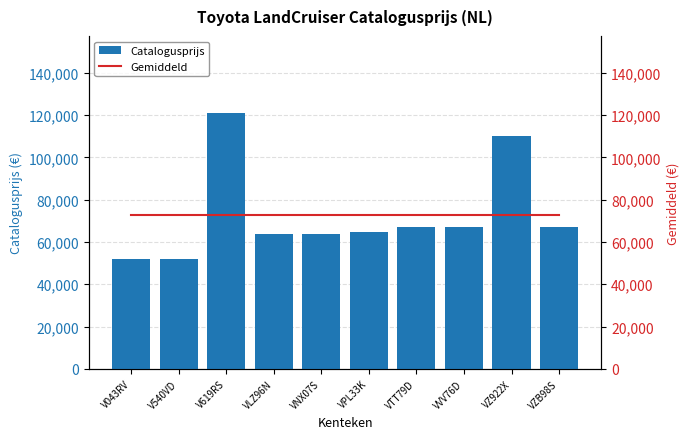

Rank the categories by Catalogusprijs value from highest to lowest.

V619RS, VZ922X, VTT79D, VZB98S, VVV76D, VPL33K, VLZ96N, VNX07S, V043RV, V540VD